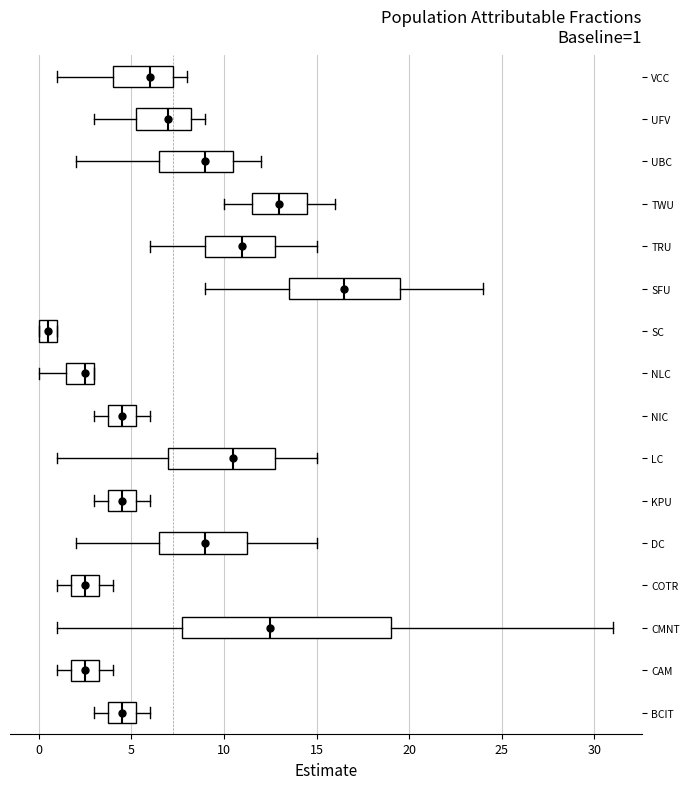

Which box's median line is the furthest to the left?

SC